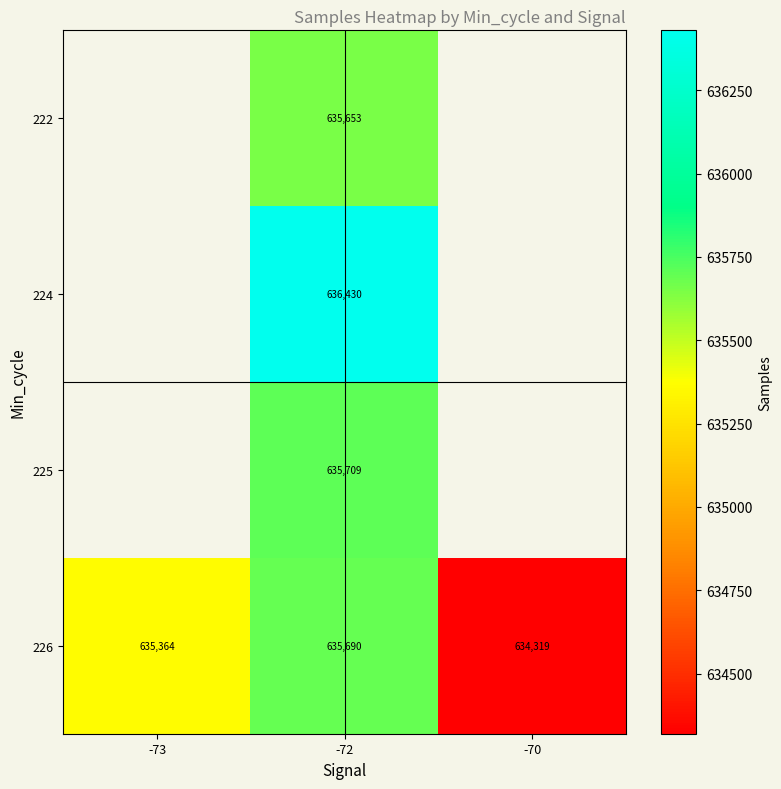

What is the greatest value displayed?

636430.0